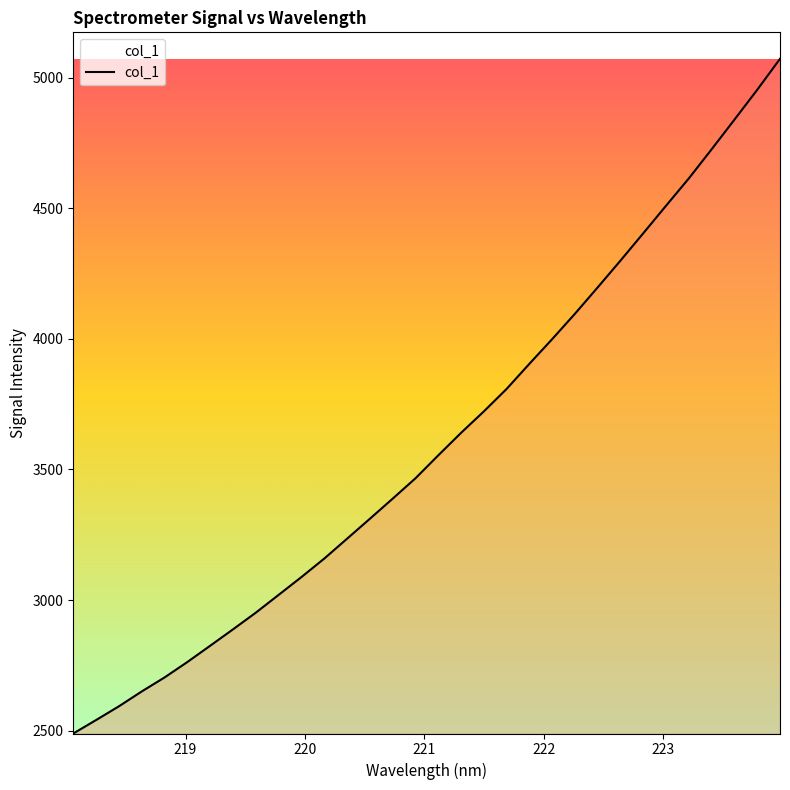

What is the difference between the maximum and minimum values?

2582.8